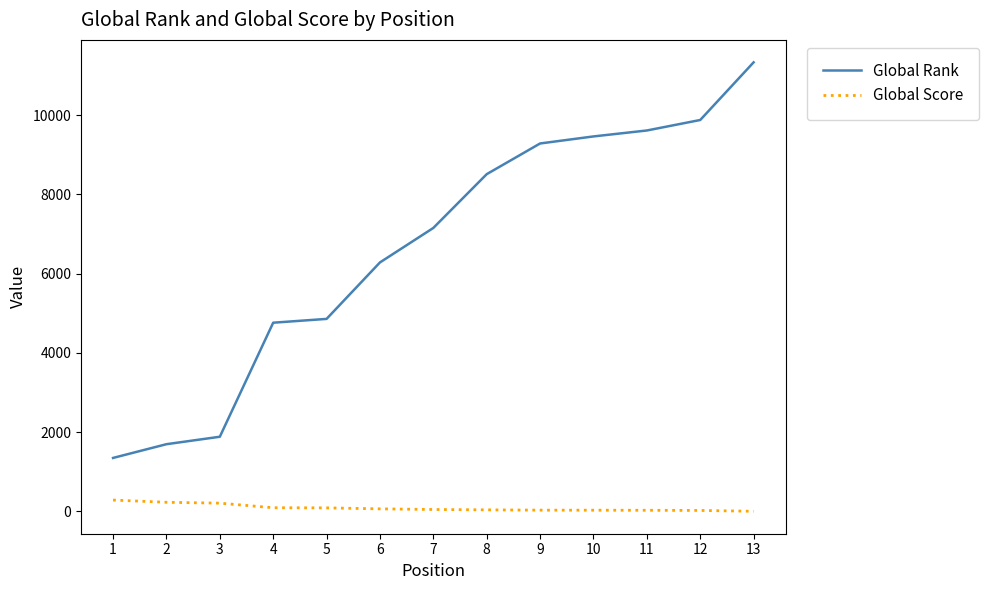

What is the sum of the Global Score values at 11 and 2?

252